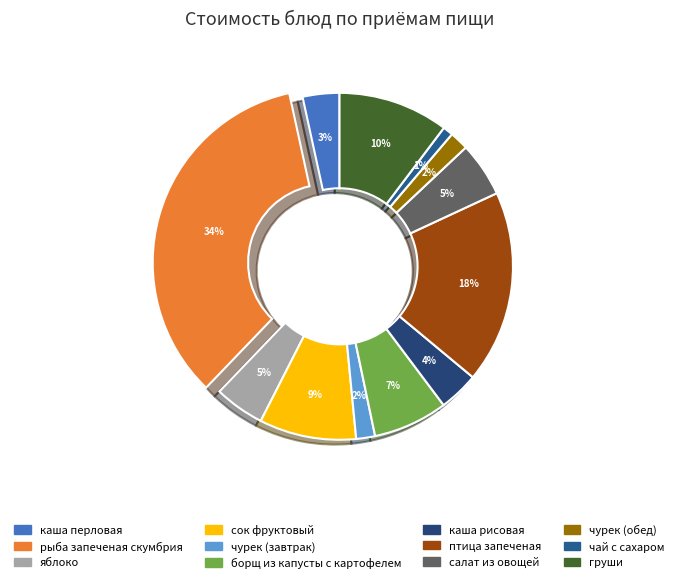

To the nearest percent, what percentage of the pie is чурек (завтрак)?

7%